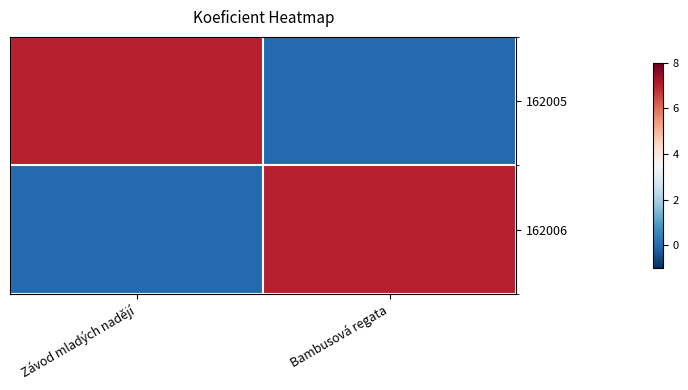

Which series changed the most between Závod mladých nadějí and Bambusová regata?

162005